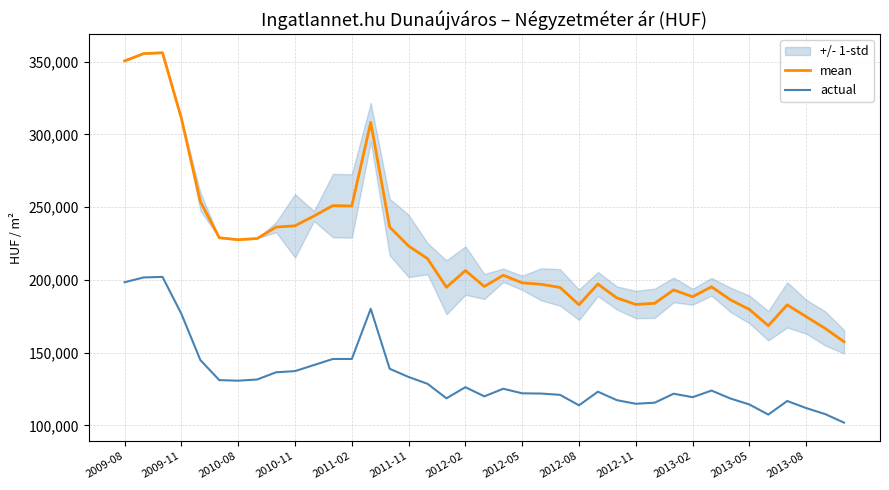

True or false: mean has more than 1 points higher than both neighbors.

True